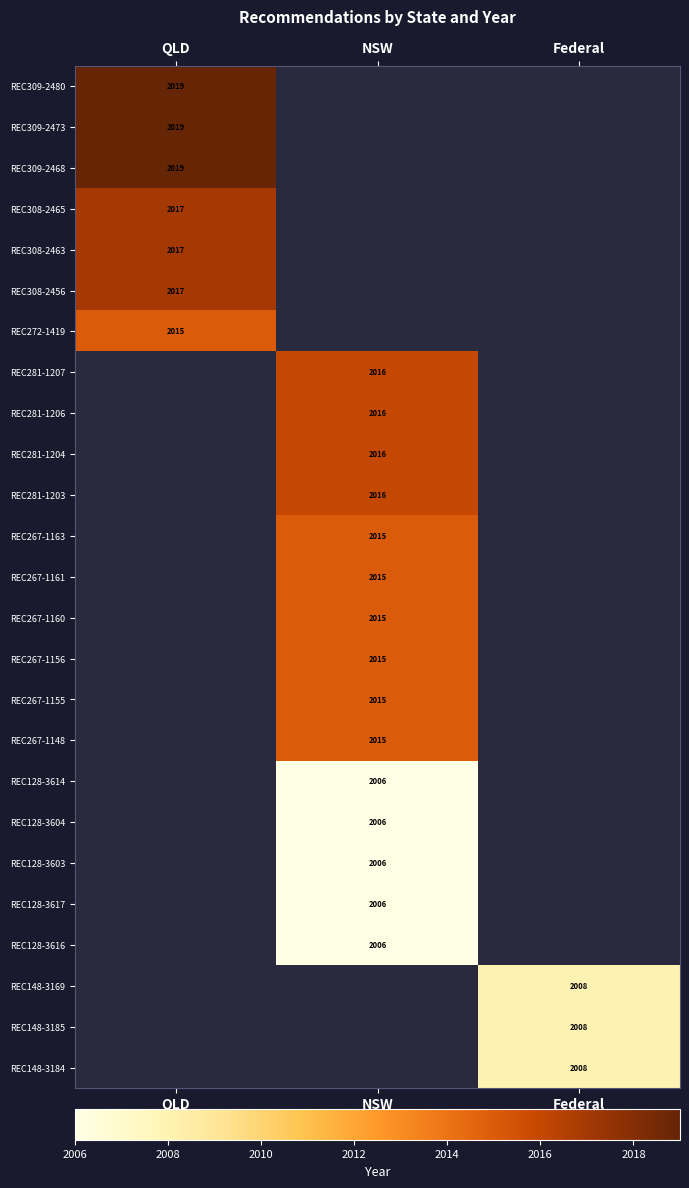

True or false: REC128-3603 has a value of 3381 at NSW.

False